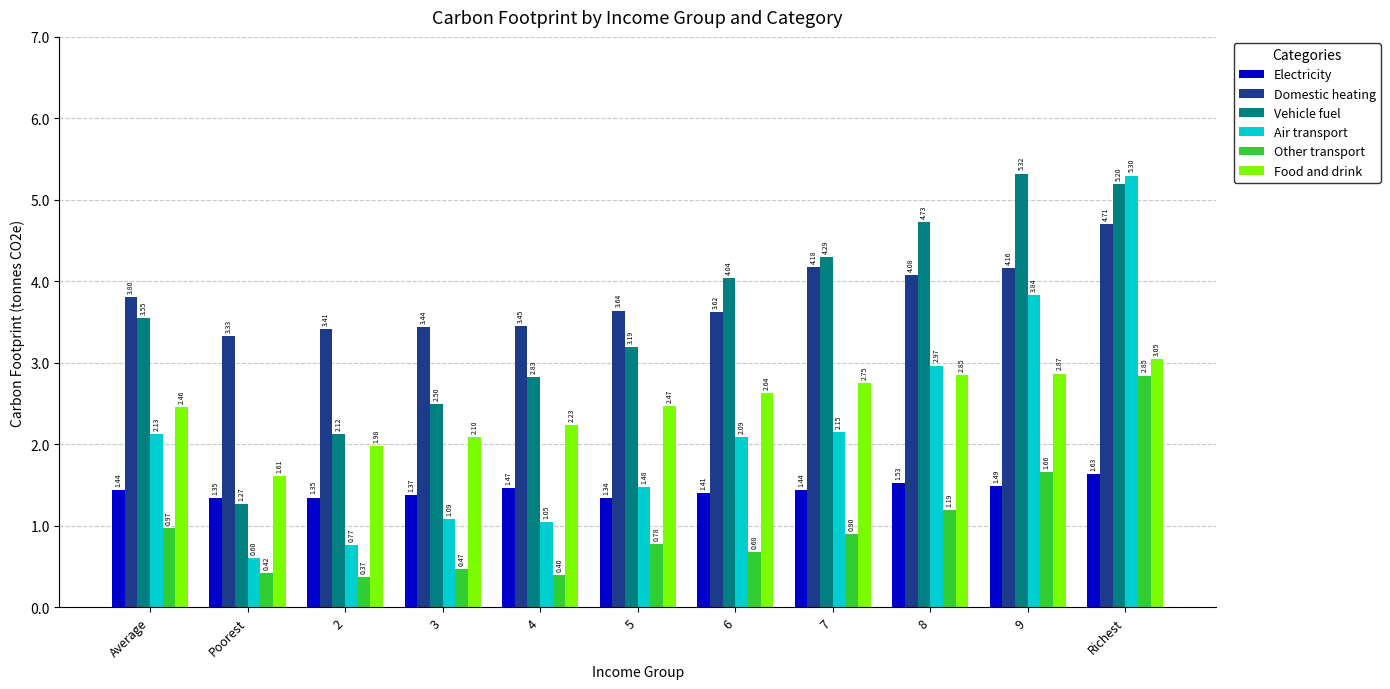

How many data points in Vehicle fuel are above 3?

7